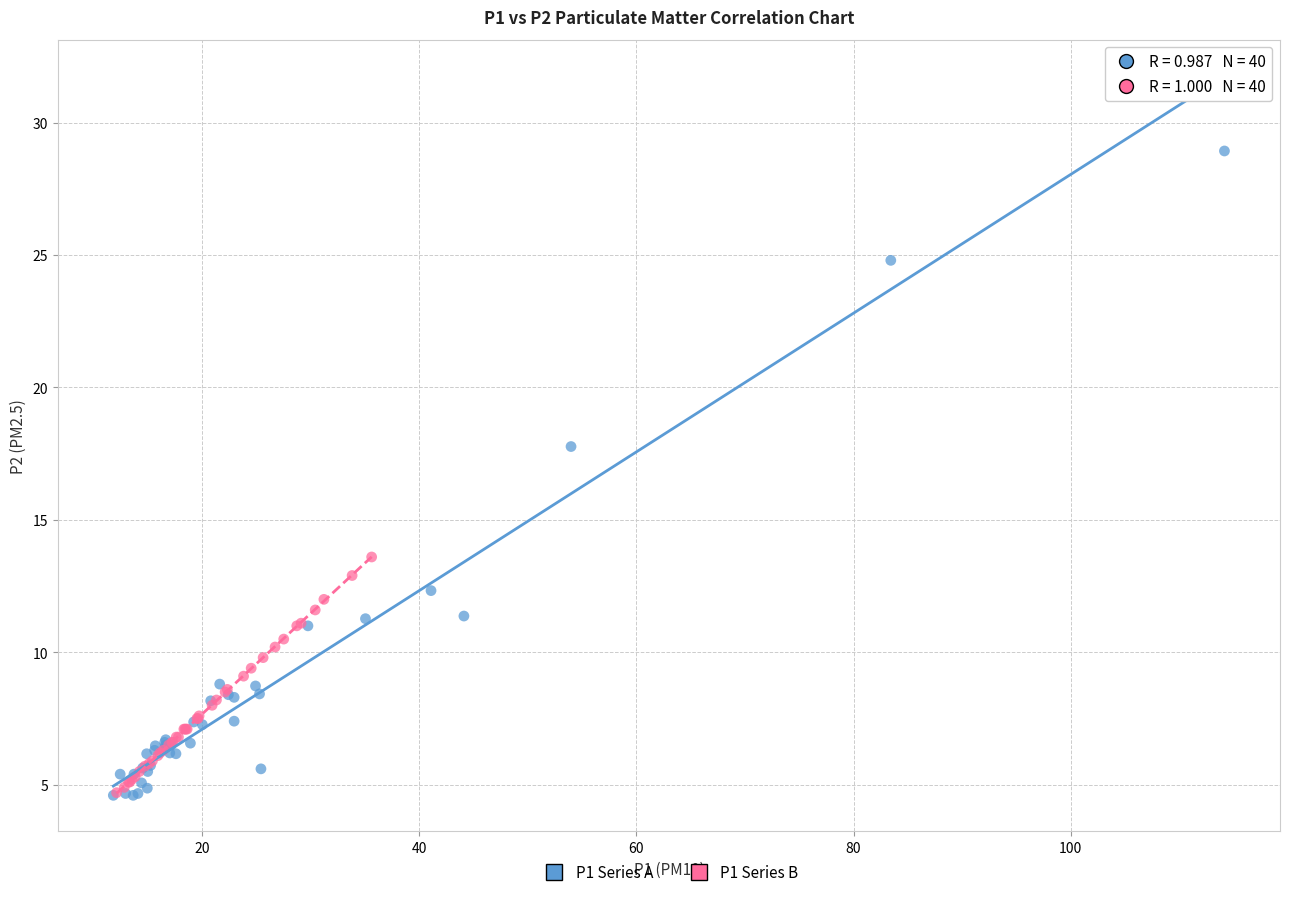

Which series reaches the maximum Y coordinate?

P1 Series A